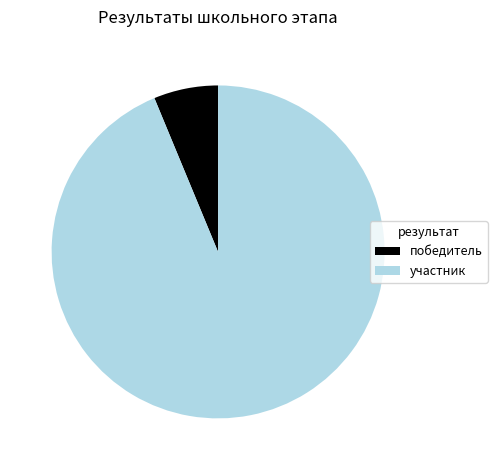

Which slice is the smallest?

победитель